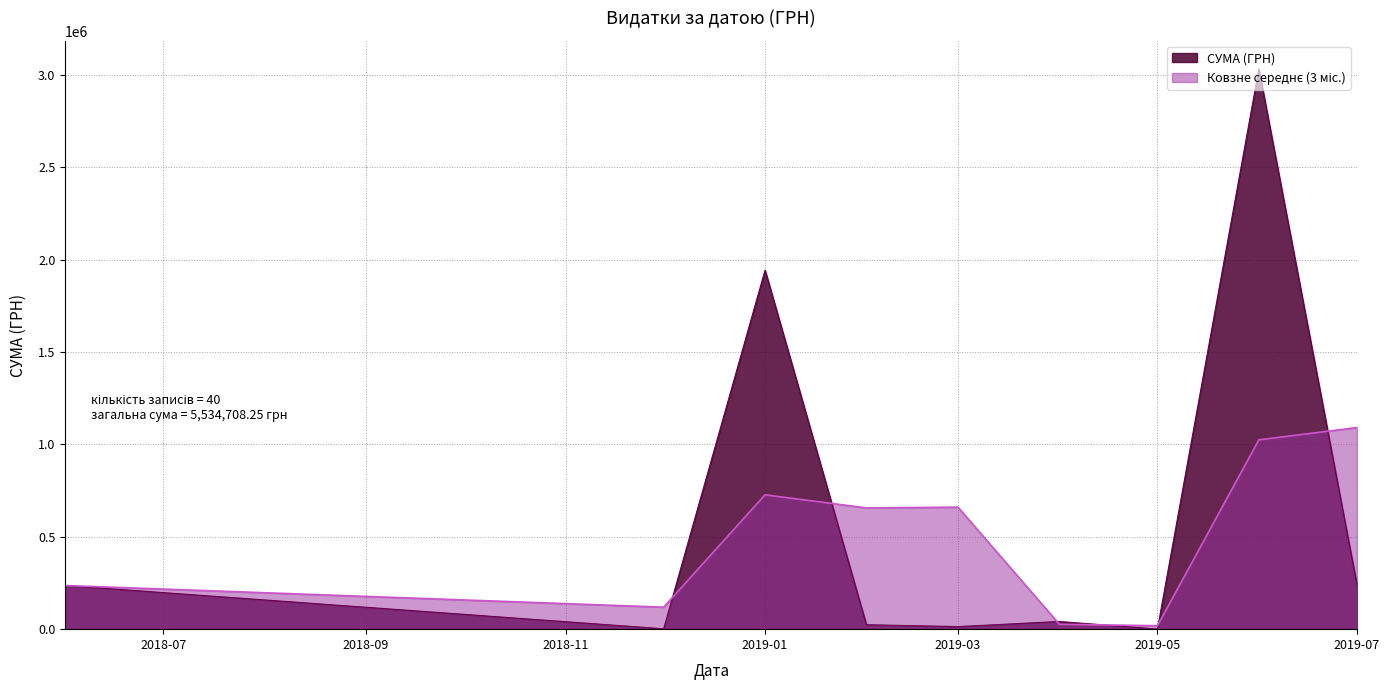

What is the greatest value displayed?

3032049.1